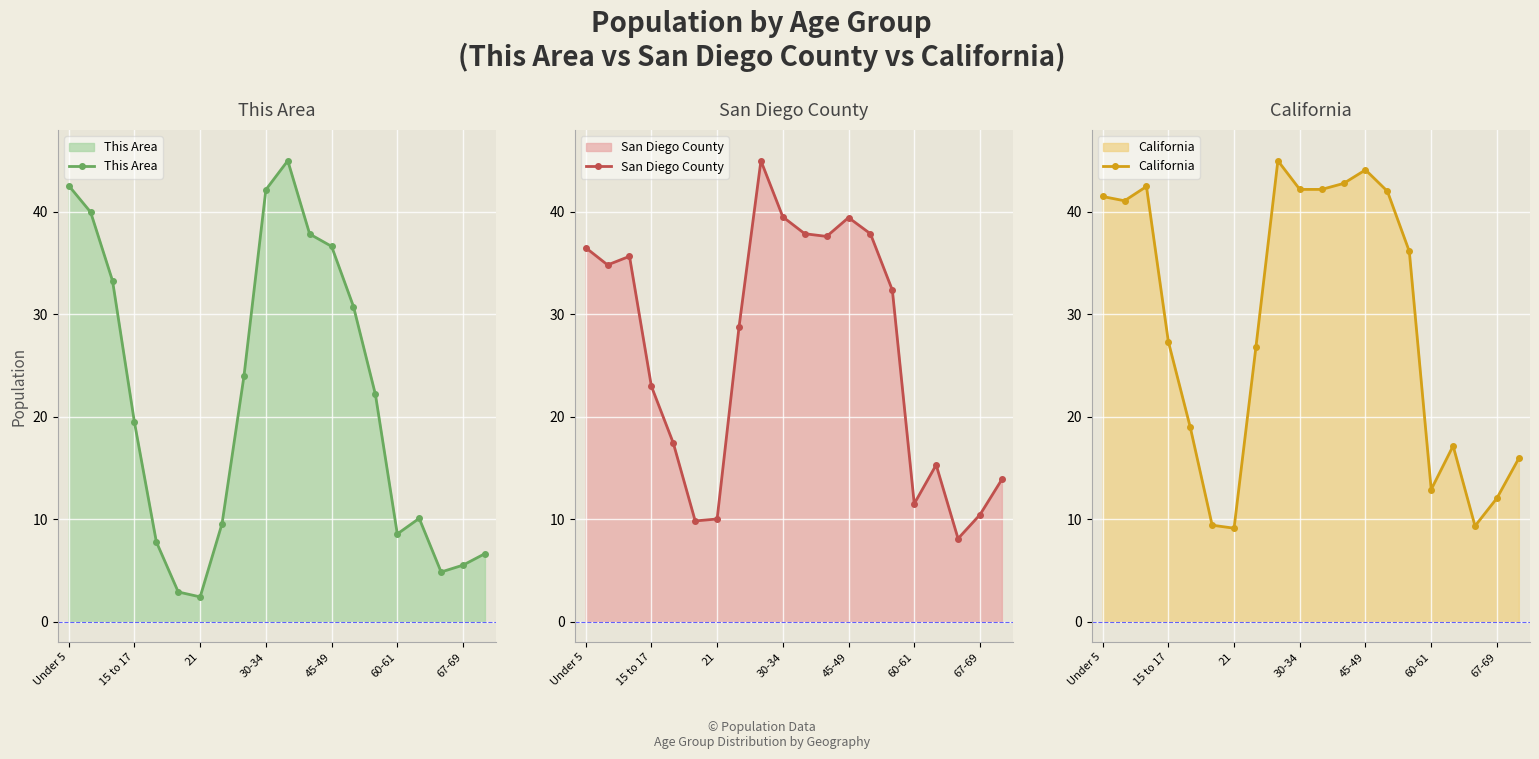

What is the sum of all San Diego County values?

524.9